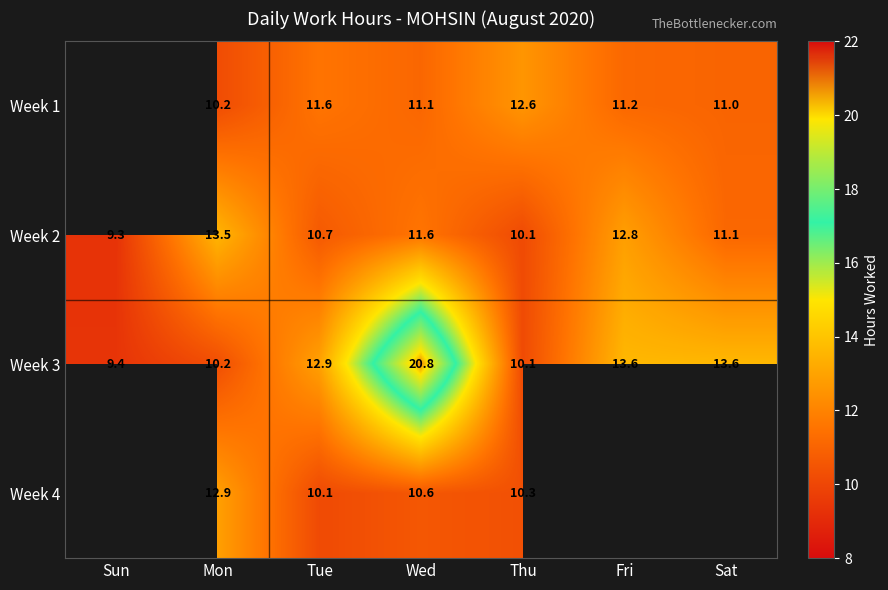

True or false: Week 3 has a value of 9.4 at Sun.

True